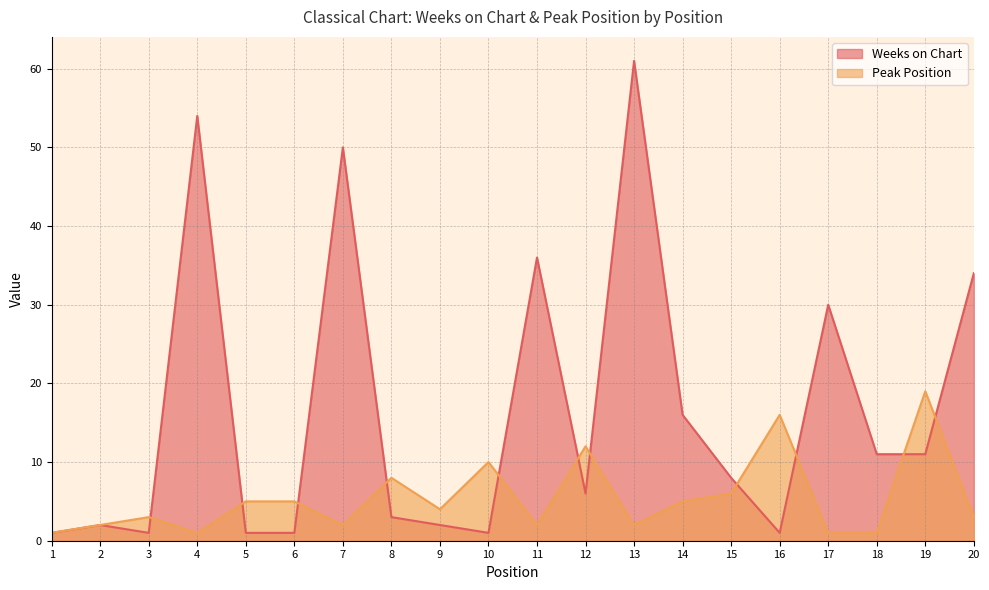

At 8, list the series in order from smallest to largest.

Weeks on Chart, Peak Position